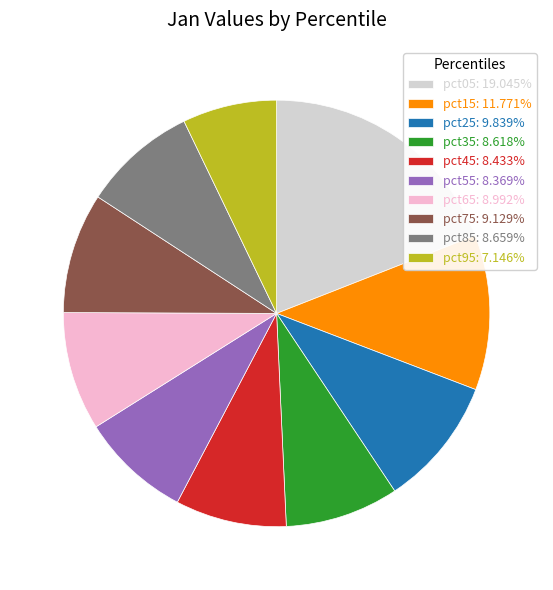

The pct35 slice represents 16% of the pie. True or false?

False